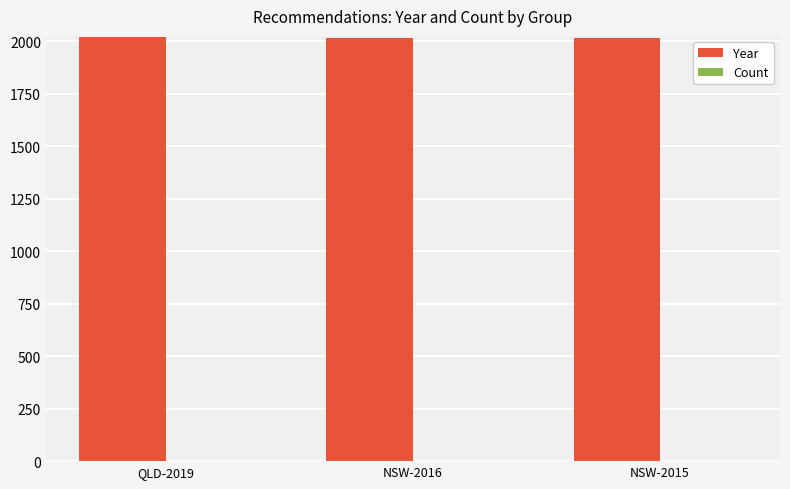

At which label does Year first exceed 2016?

QLD-2019